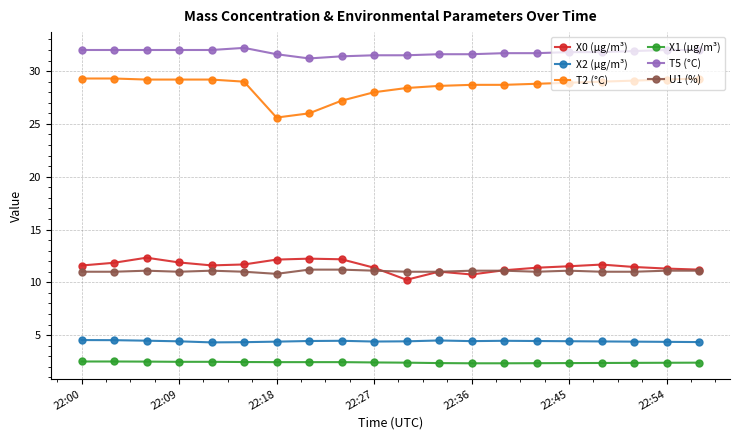

What is the minimum value for U1 (%)?

10.8